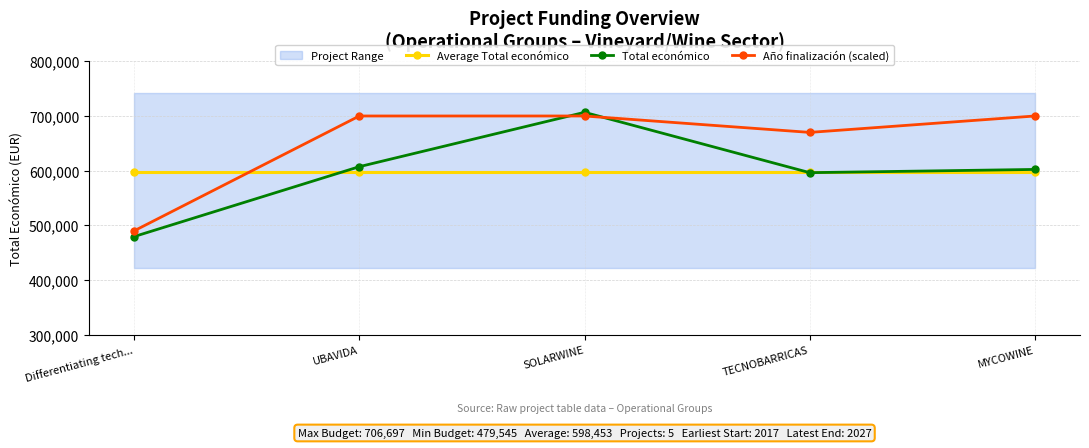

What is the value of the Total económico point at the 5th from the left?

602295.4